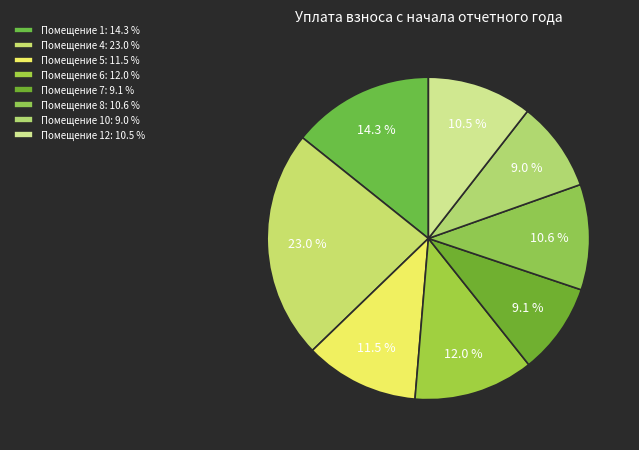

How many segments does this pie chart have?

8